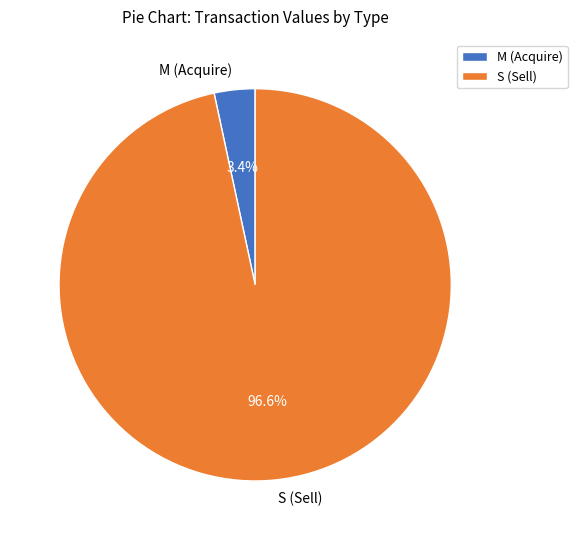

Between M (Acquire) and S (Sell), which is larger?

S (Sell)